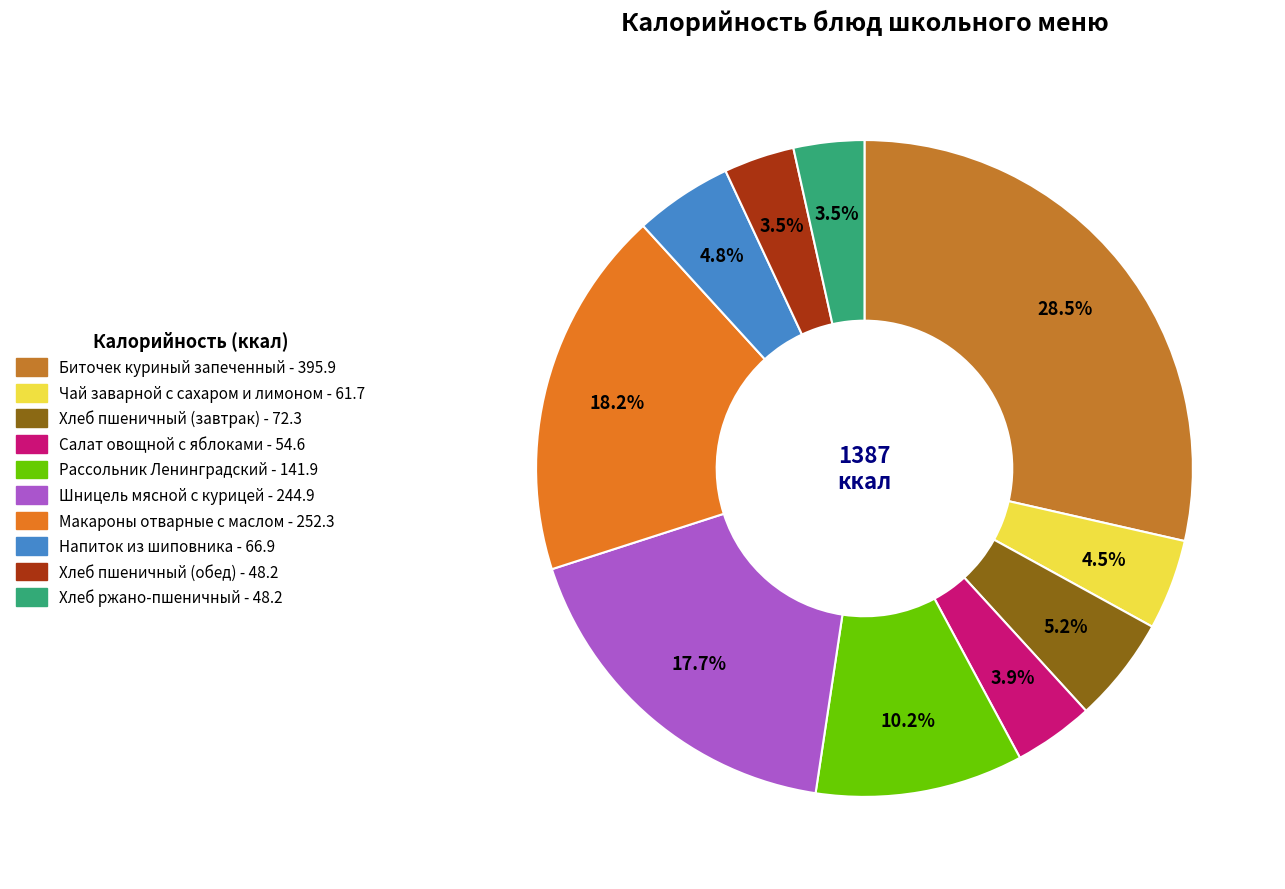

Does Рассольник Ленинградский account for over 50% of the chart?

No